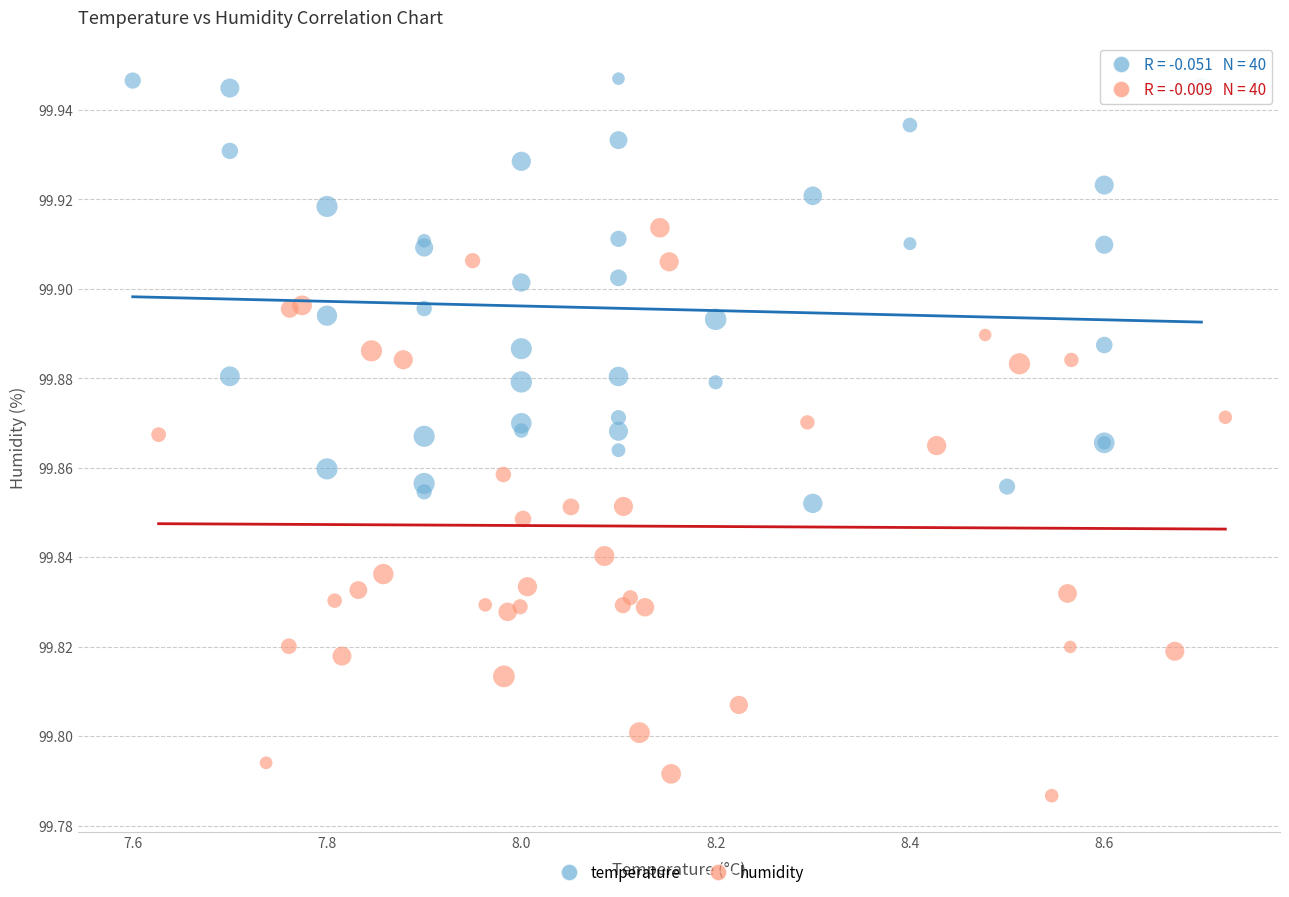

What are all the series names shown in the legend?

temperature, humidity